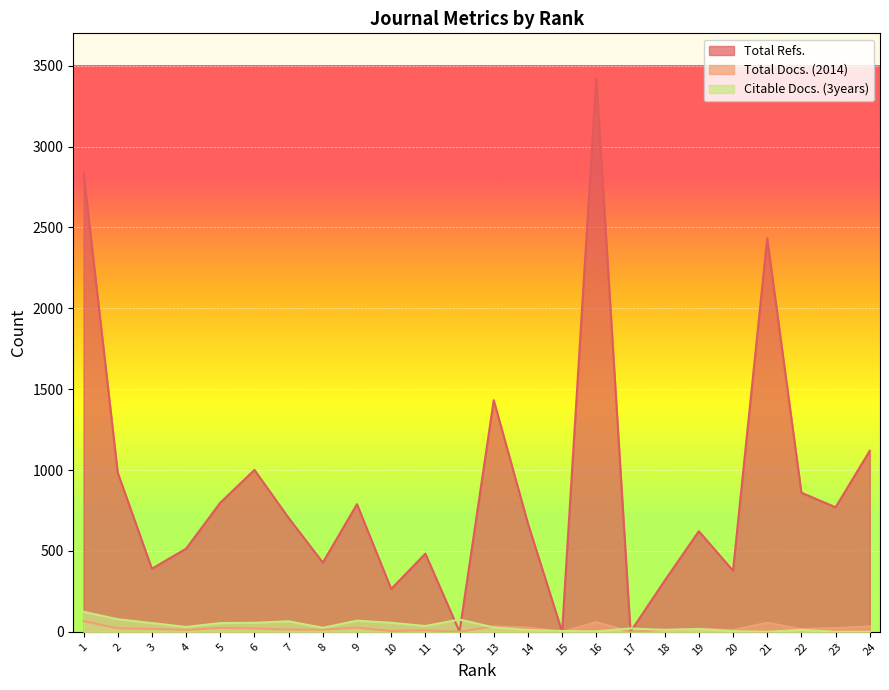

Where does the Total Docs. (2014) series first go above 19?

1